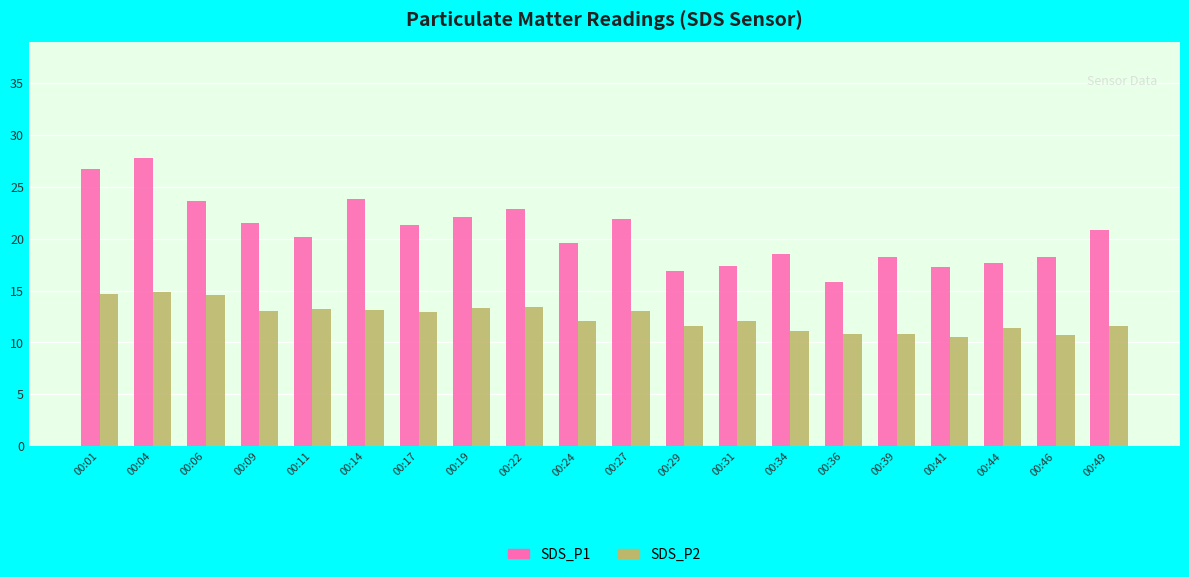

List the series in order of their overall mean, lowest first.

SDS_P2, SDS_P1